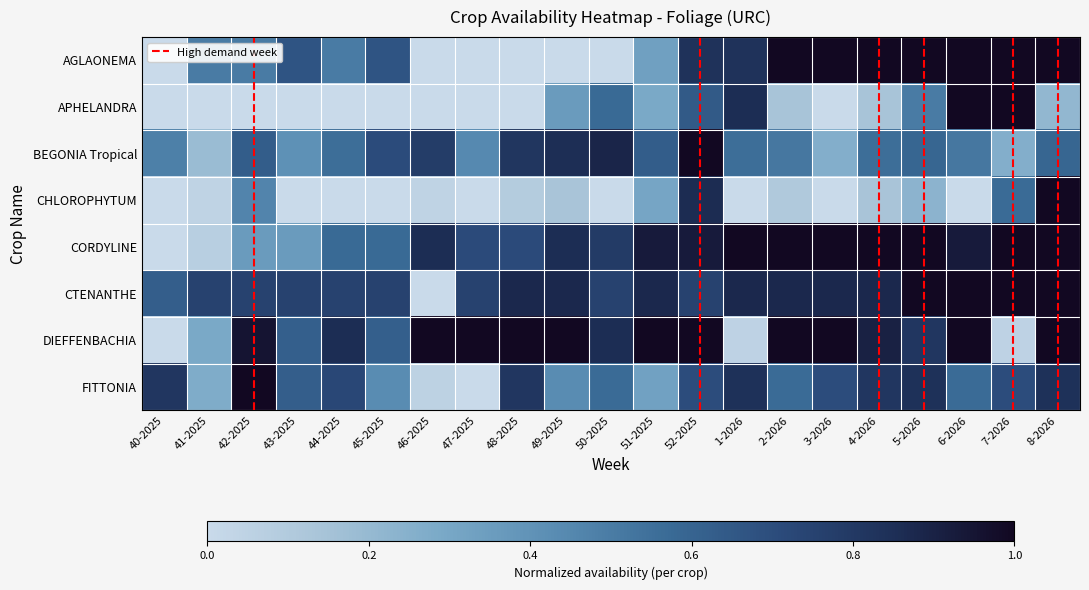

Reading right to left, list all the values displayed in this chart.

AGLAONEMA: 1.0	1.0	1.0	1.0	1.0	1.0	1.0	0.8	0.8	0.3	0.0	0.0	0.0	0.0	0.0	0.7	0.5	0.7	0.5	0.5	0.0
APHELANDRA: 0.2	1.0	1.0	0.5	0.1	0.0	0.1	0.9	0.6	0.3	0.6	0.4	0.0	0.0	0.0	0.0	0.0	0.0	0.0	0.0	0.0
BEGONIA Tropical: 0.6	0.3	0.5	0.6	0.6	0.3	0.5	0.6	1.0	0.6	0.9	0.9	0.8	0.4	0.8	0.7	0.6	0.4	0.6	0.2	0.5
CHLOROPHYTUM: 1.0	0.6	0.0	0.2	0.1	0.0	0.1	0.0	0.9	0.3	0.0	0.1	0.1	0.0	0.0	0.0	0.0	0.0	0.5	0.0	0.0
CORDYLINE: 1.0	1.0	0.9	1.0	1.0	1.0	1.0	1.0	0.9	0.9	0.8	0.9	0.7	0.7	0.9	0.6	0.6	0.4	0.4	0.1	0.0
CTENANTHE: 1.0	1.0	1.0	1.0	0.9	0.9	0.9	0.9	0.8	0.9	0.8	0.9	0.9	0.8	0.0	0.8	0.8	0.8	0.8	0.8	0.6
DIEFFENBACHIA: 1.0	0.0	1.0	0.8	0.9	1.0	1.0	0.0	1.0	1.0	0.9	1.0	1.0	1.0	1.0	0.6	0.9	0.6	1.0	0.3	0.0
FITTONIA: 0.8	0.7	0.6	0.8	0.8	0.7	0.6	0.8	0.7	0.3	0.6	0.4	0.8	0.0	0.1	0.4	0.7	0.6	1.0	0.3	0.8